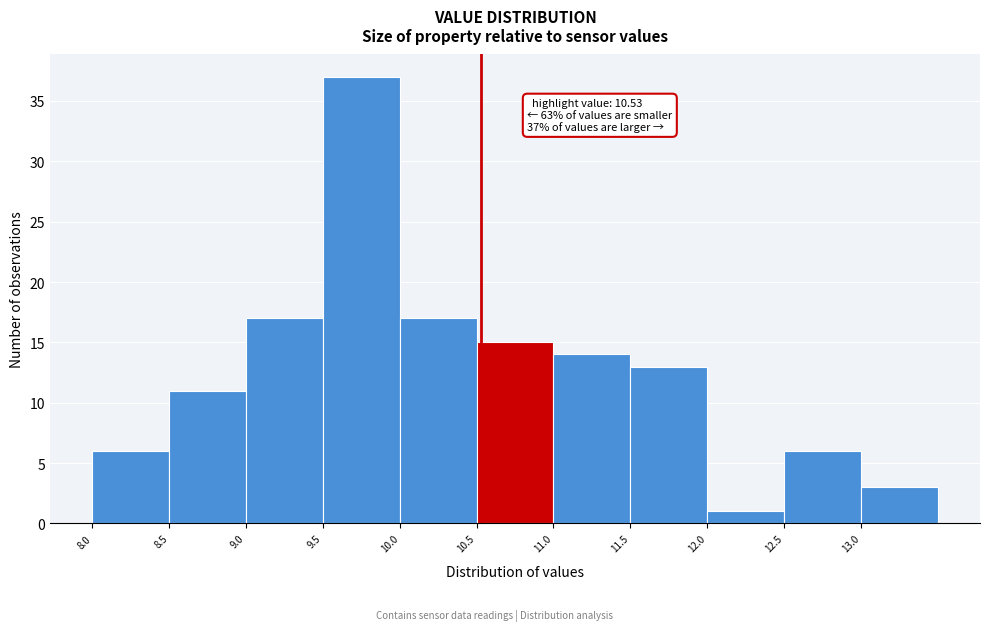

Which range on the x-axis has the tallest bar?

9.5 to 10.0